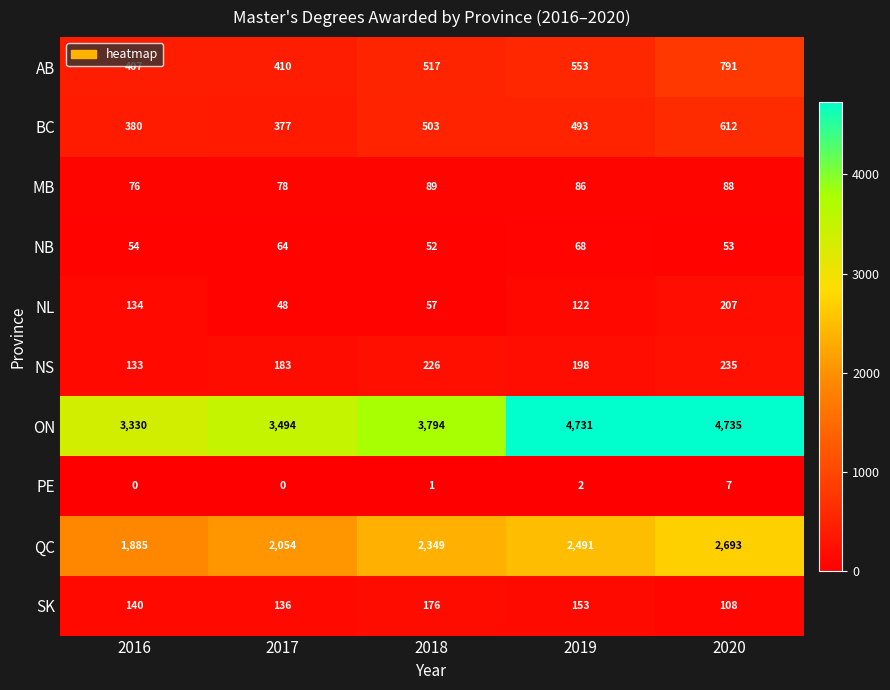

At 2020, list the series in order from smallest to largest.

PE, NB, MB, SK, NL, NS, BC, AB, QC, ON